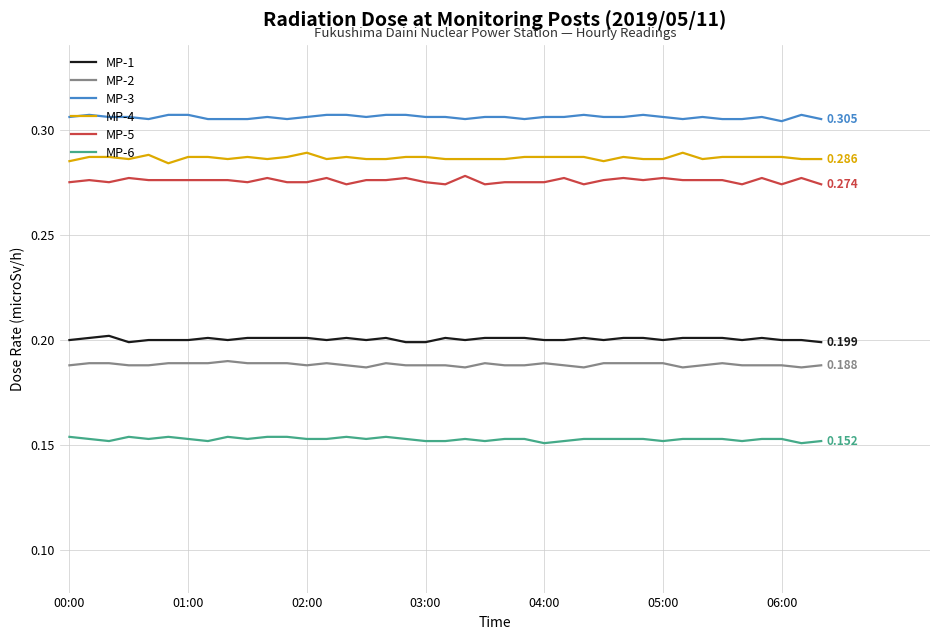

True or false: MP-1 and MP-2 intersect in this chart.

False